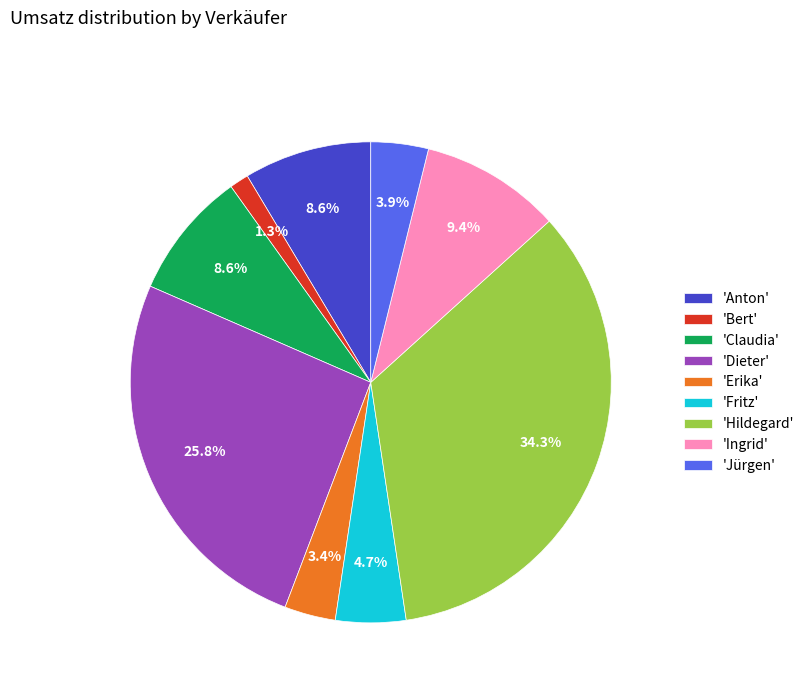

What is the smallest slice in the pie chart?

'Bert'